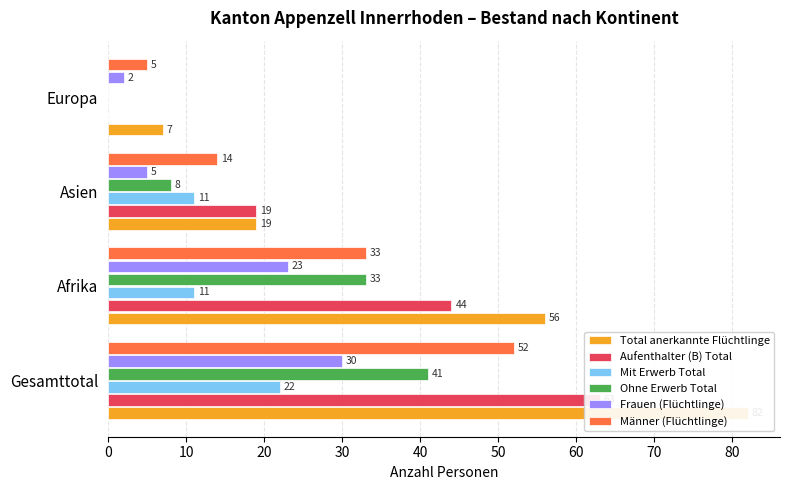

How many series are shown in this chart?

6